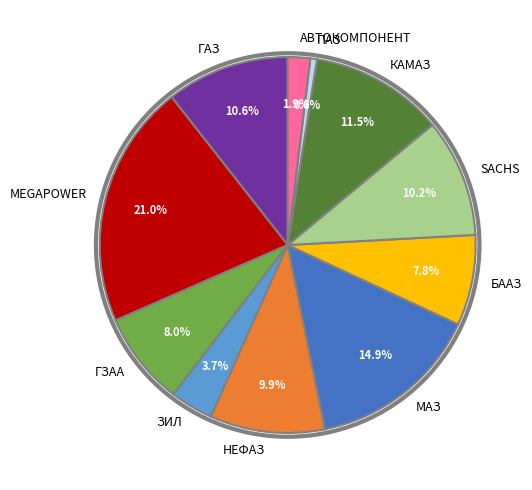

What percentage do НЕФАЗ and ГАЗ together represent?

20.5%